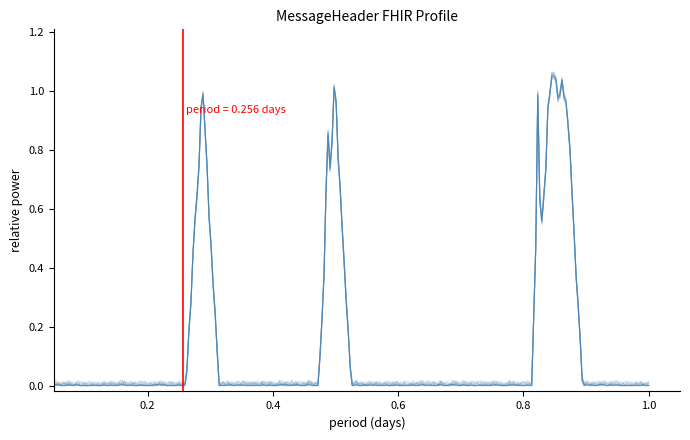

Rank the categories by value from lowest to highest.

0, 0, 0, 0, 0, 0, 0, 0, 0, 0, 0, 0, 0, 0, 0, 0, 0, 0, 0, 0, 0, 0, 0, 0, 0, 0, 0, 0, 0, 0, 0, 0, 0, 1, 1, 1, 1